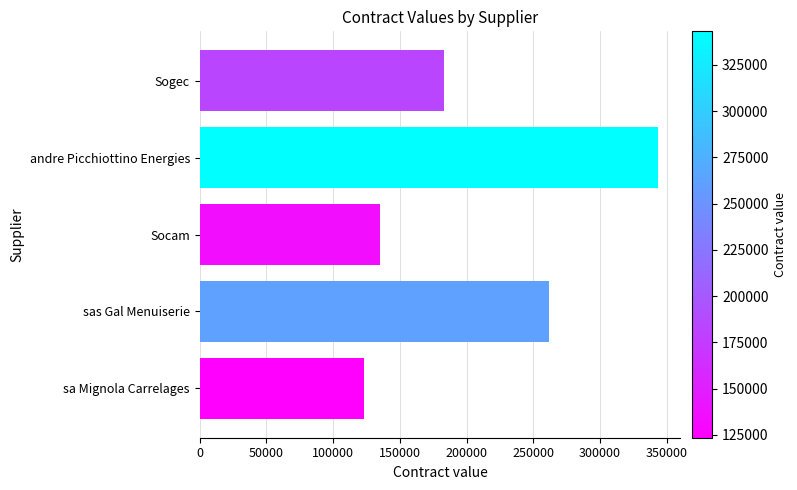

Rank the categories by value from lowest to highest.

sa Mignola Carrelages, Socam, Sogec, sas Gal Menuiserie, andre Picchiottino Energies